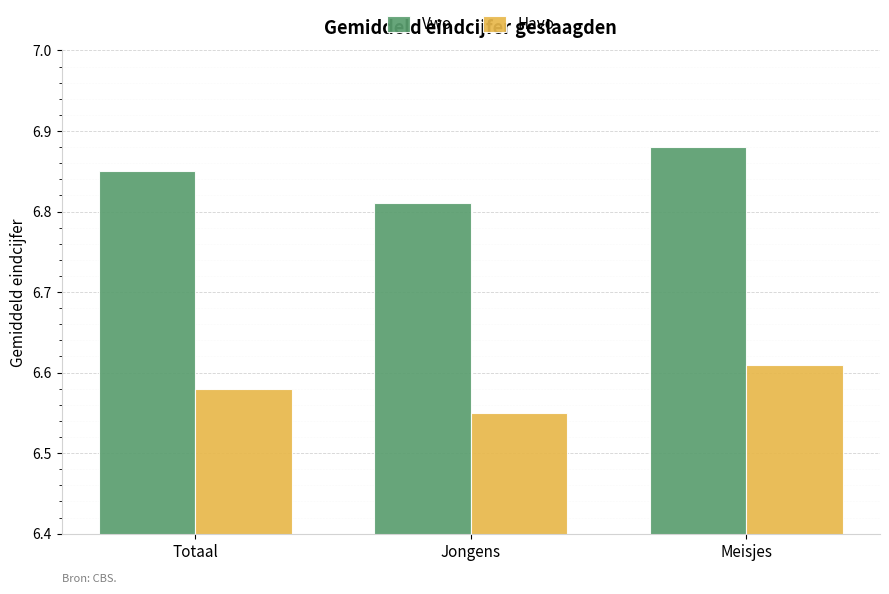

Rank the categories by Havo value from lowest to highest.

Jongens, Totaal, Meisjes